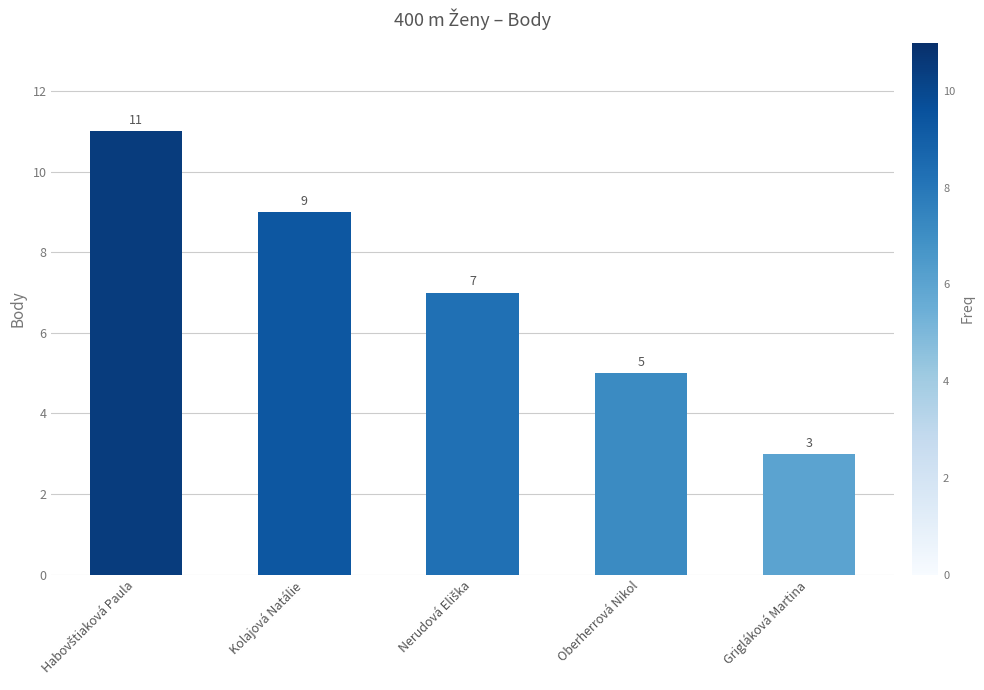

Count the values in the range 5 to 9.

3